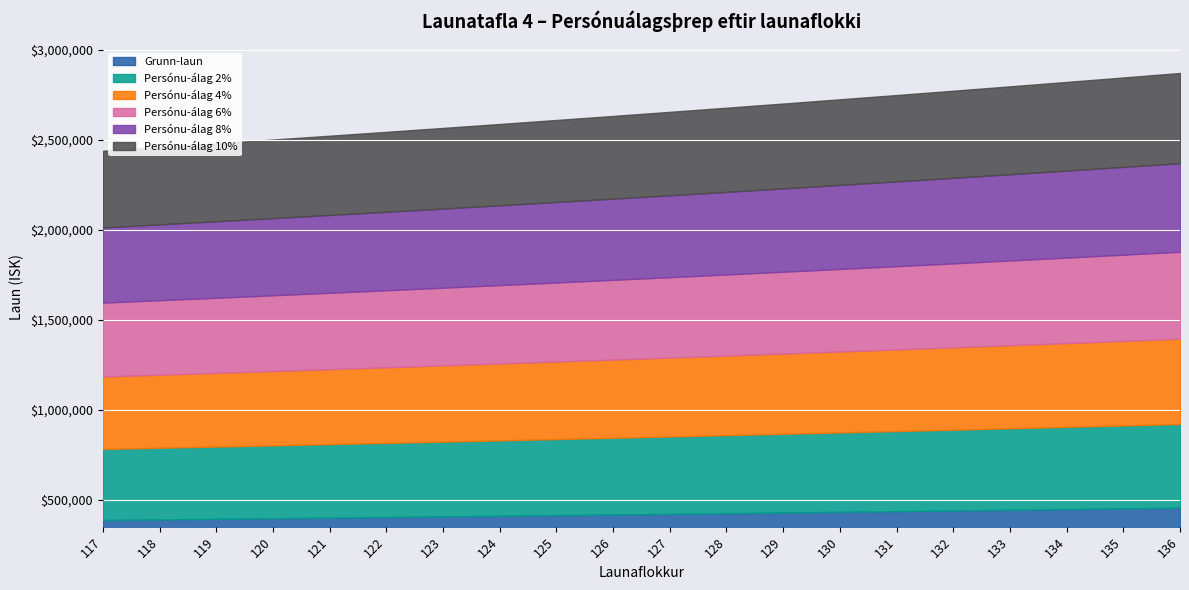

Is it true that Grunn-laun equals 403746 at 122?

True